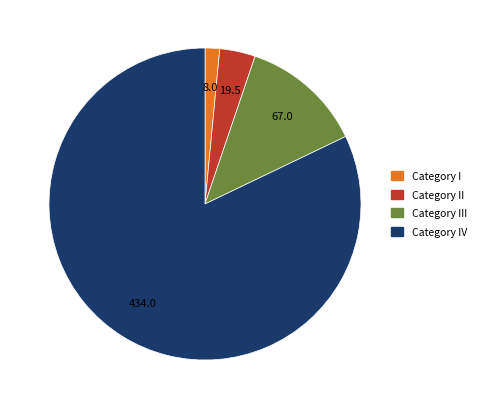

Is there any slice that represents more than half of the pie?

Yes